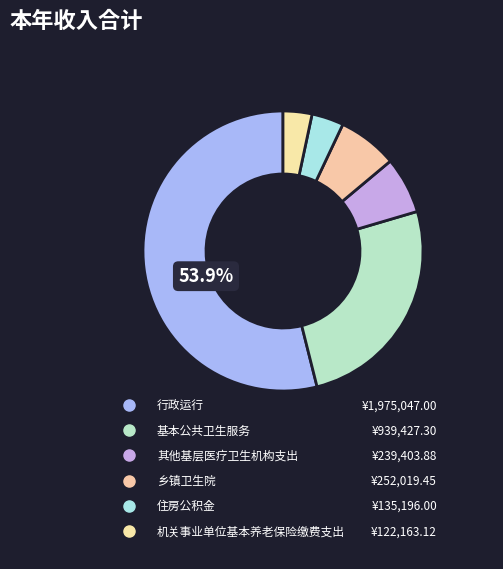

The 乡镇卫生院 slice represents 7% of the pie. True or false?

True